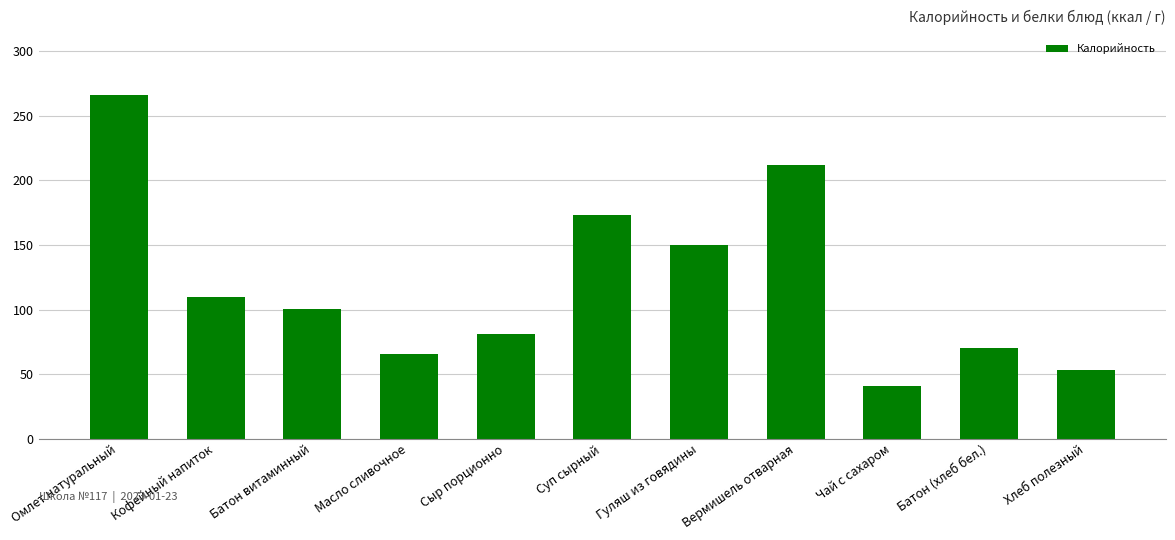

The chart shows a value of 43.6 at Батон (хлеб бел.). True or false?

False